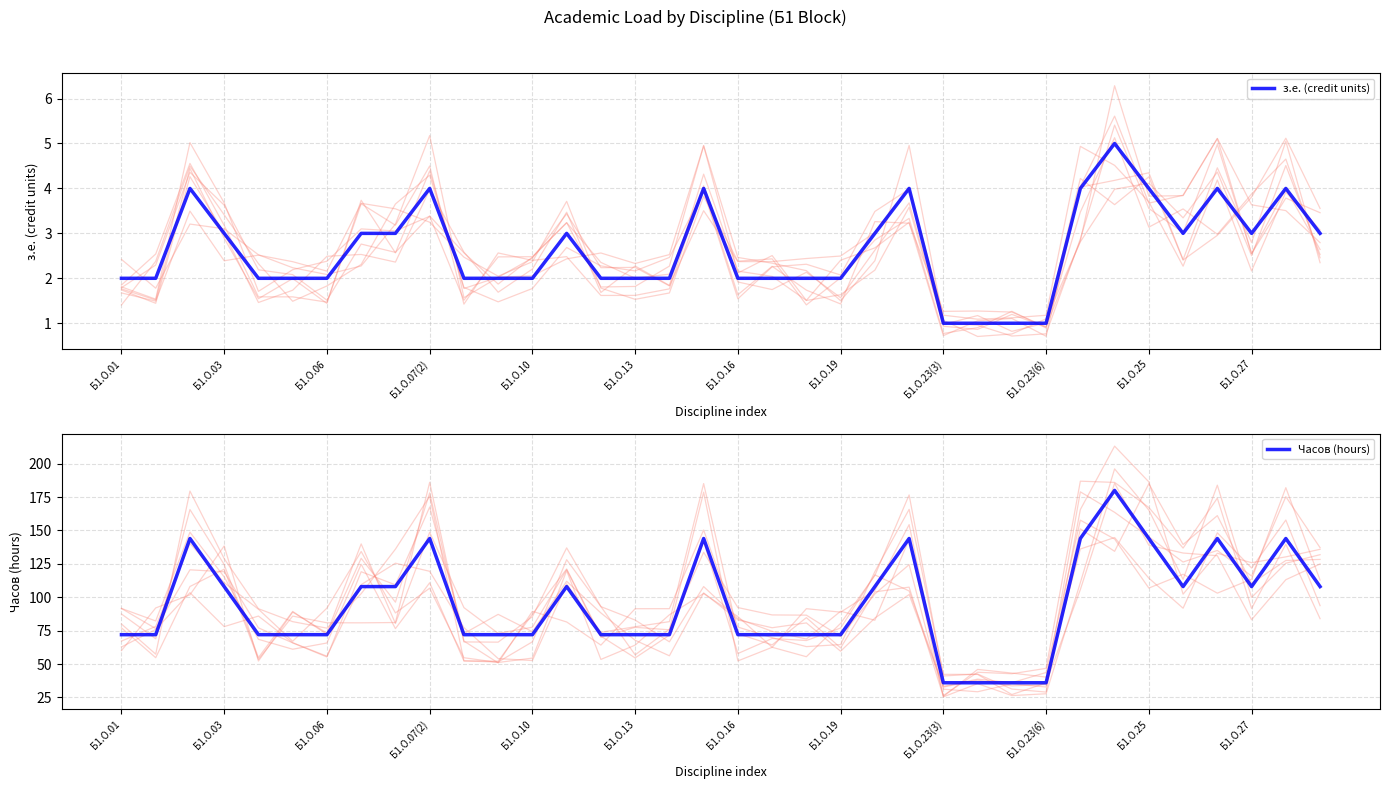

What are all the series names shown in the legend?

з.е. (credit units), Часов (hours)